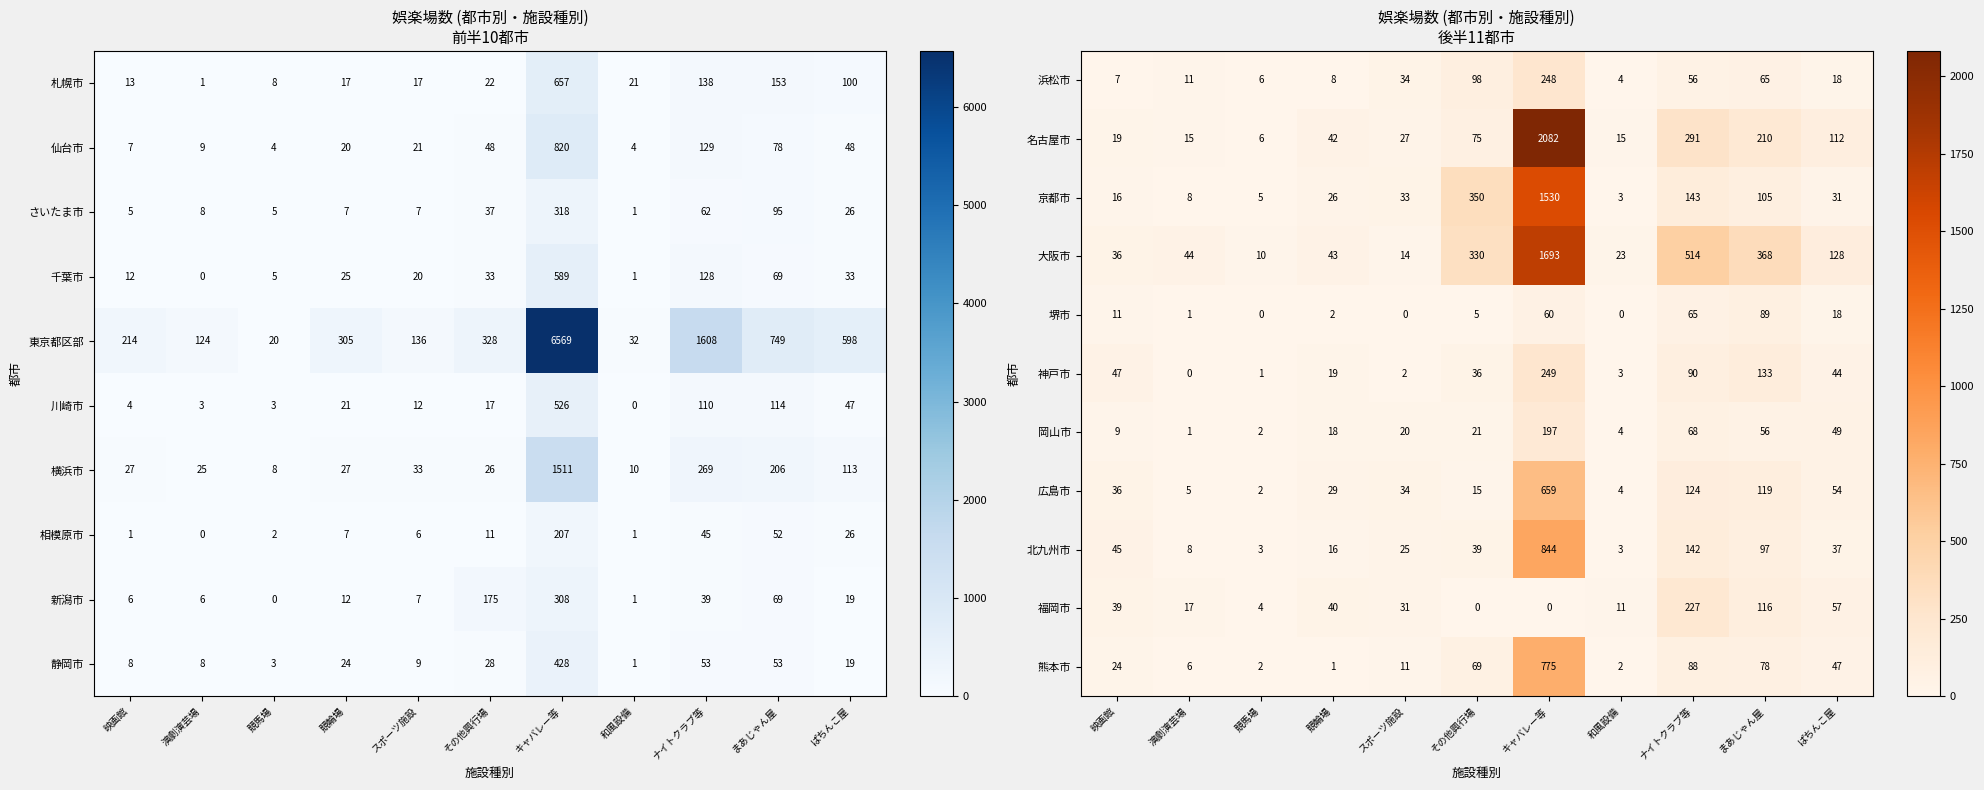

At which label is 大阪市 closest to 851?

ナイトクラブ等